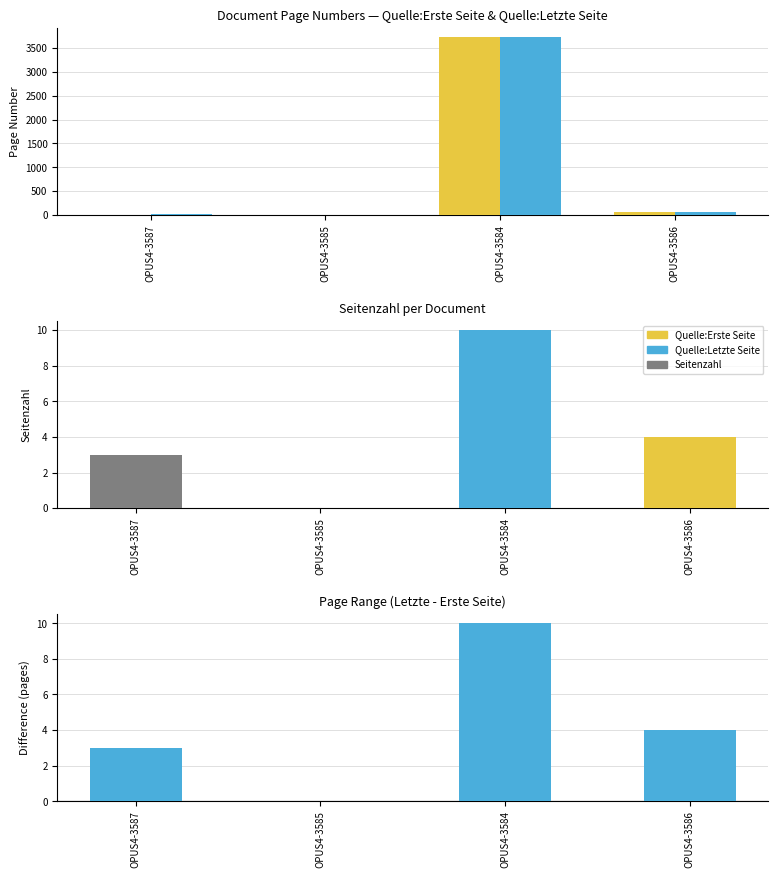

Which series changed the most between OPUS4-3585 and OPUS4-3584?

Quelle:Letzte Seite